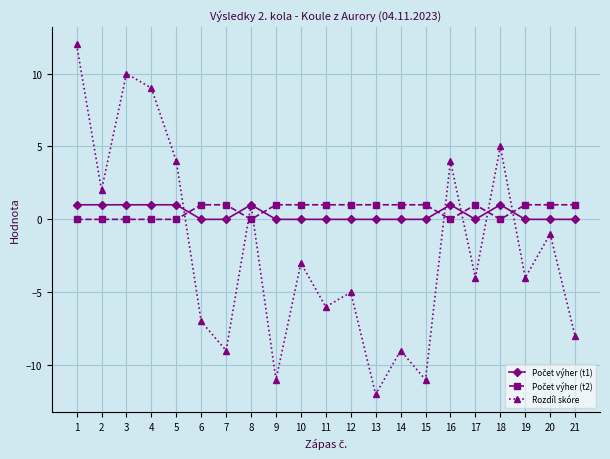

How many lines are shown in the chart?

3